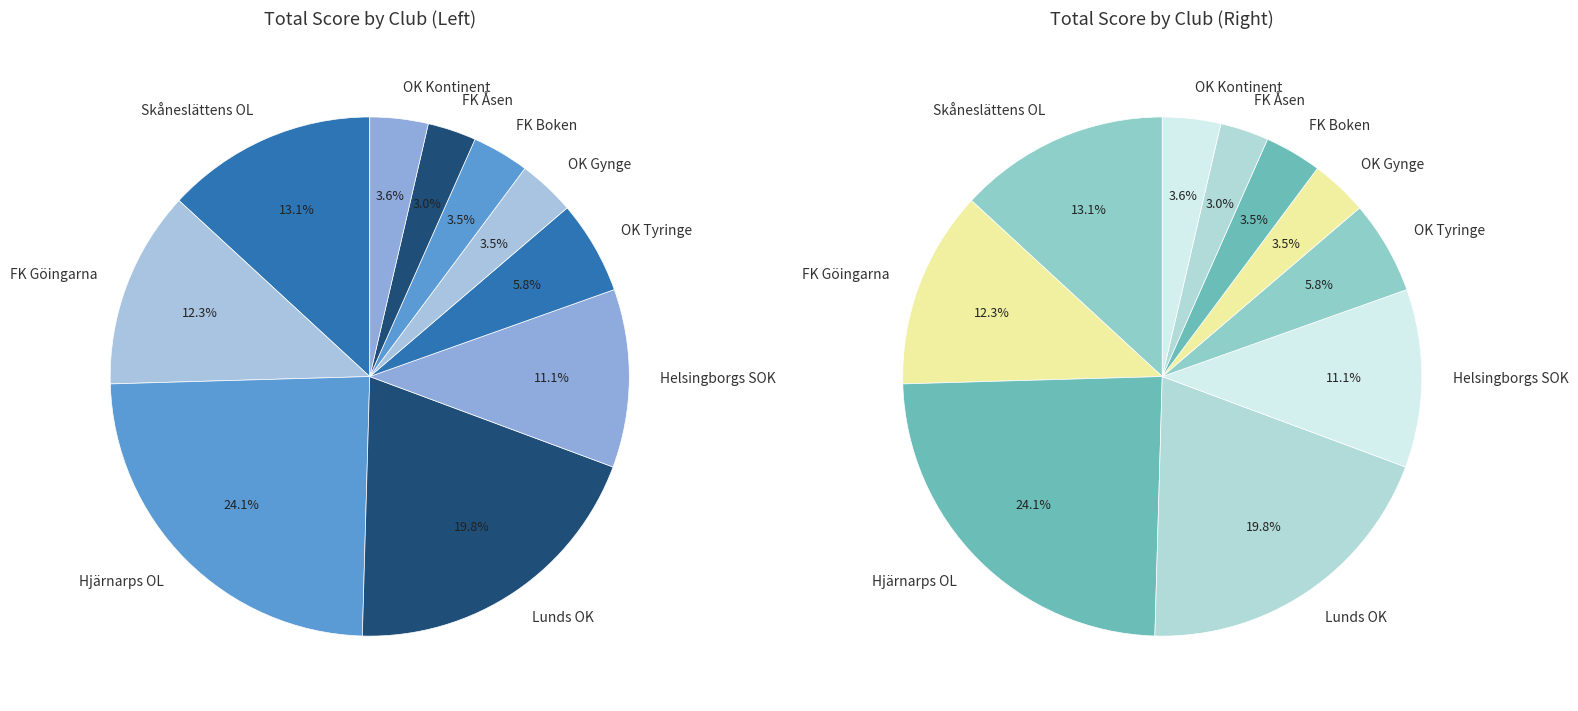

How many slices are in this pie chart?

10